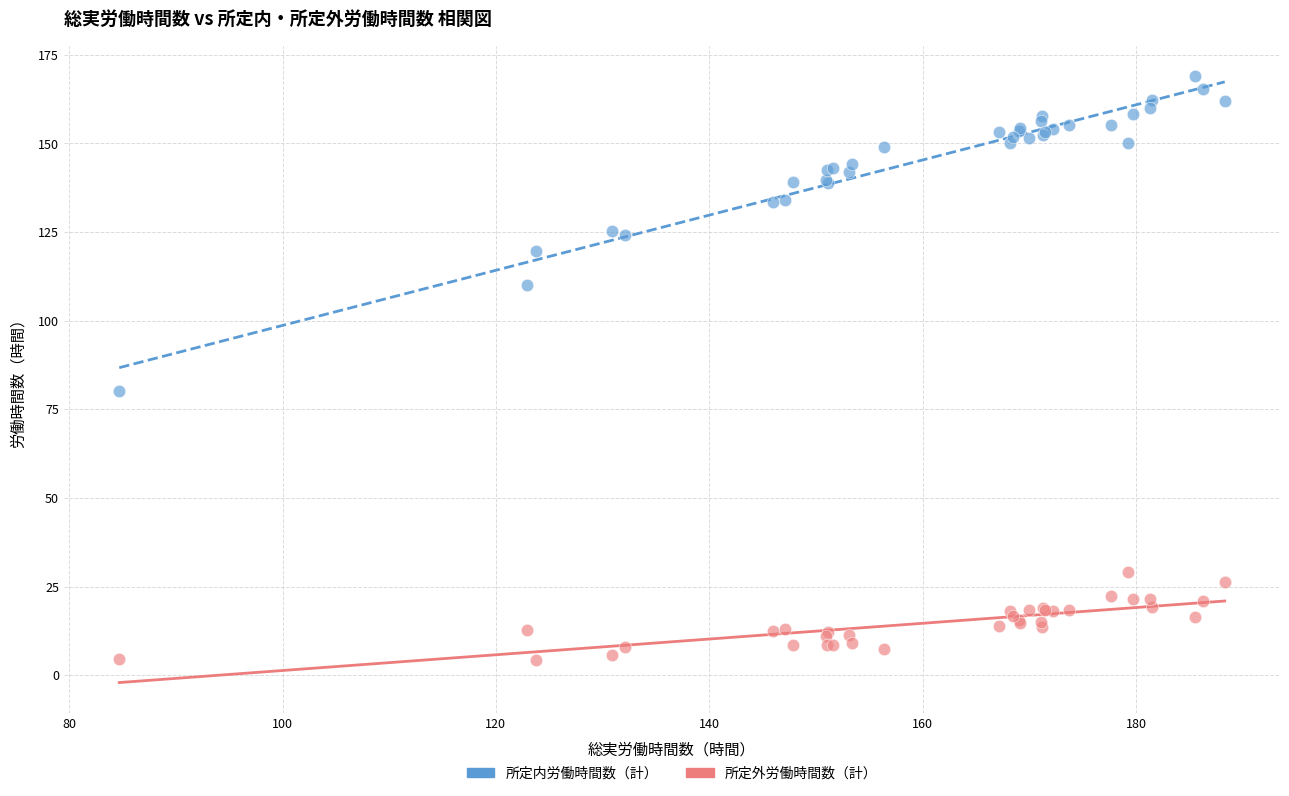

Which series contains the lowest Y value?

所定外労働時間数（計）